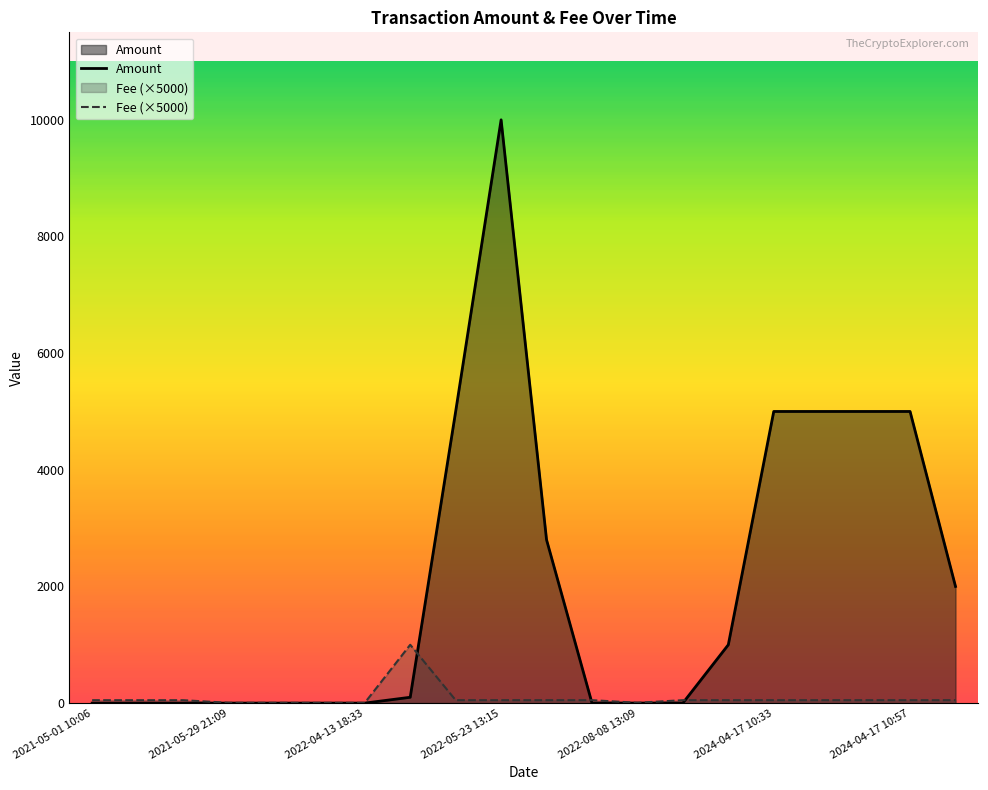

How many interior local peaks does the Amount series have?

2